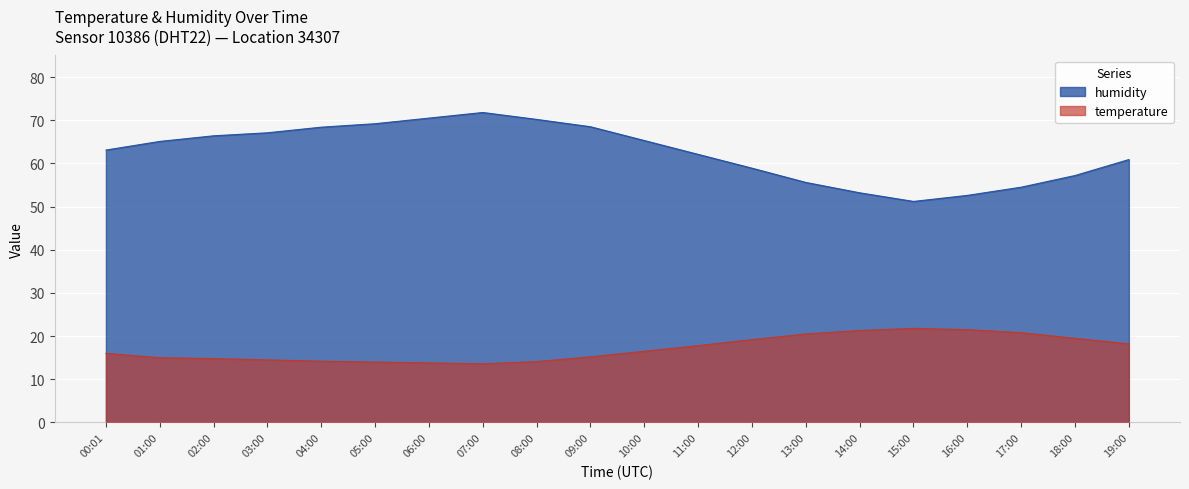

What is the total value across all series at 00:01?

79.1